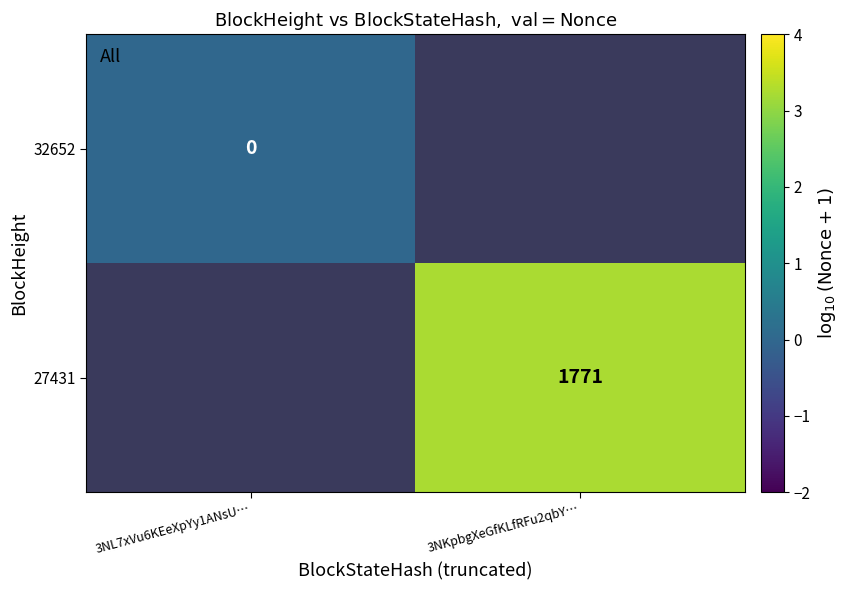

Is the value of 27431 at 3NKpbgXeGfKLfRFu2qbY… greater than the value of 32652 at 3NL7xVu6KEeXpYy1ANsU…?

Yes